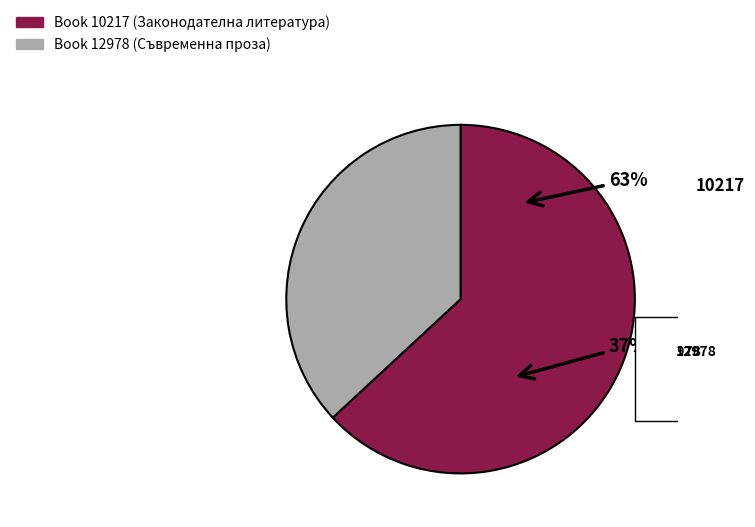

Which has a higher value, 10217 or 12978?

10217